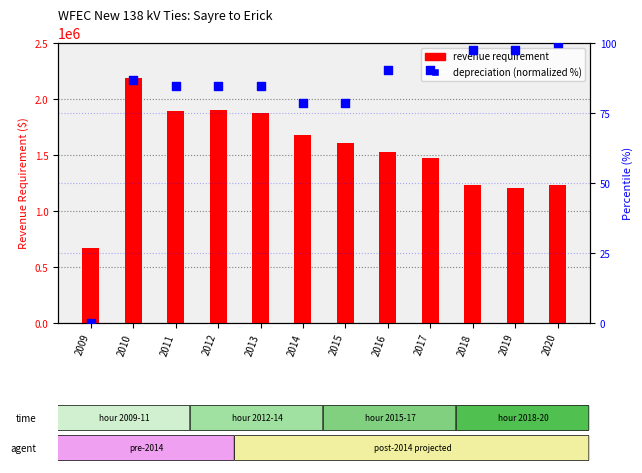

Which series has the largest Y range (max minus min)?

Revenue Requirement